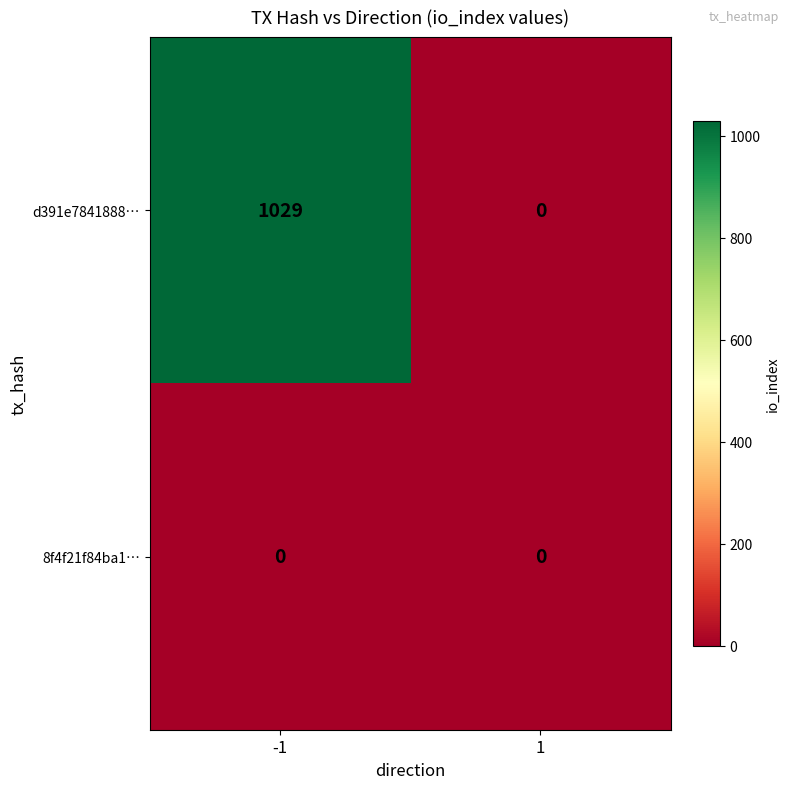

What is the difference between the maximum and minimum values in the d391e7841888… series?

1029